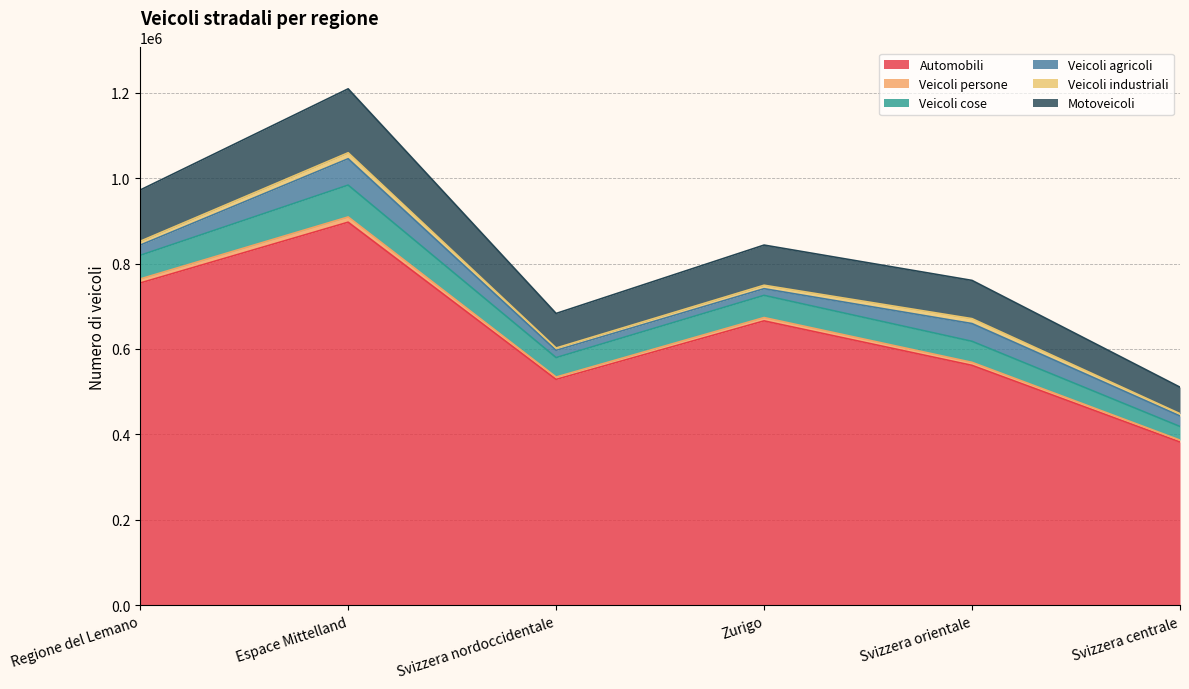

True or false: Motoveicoli and Veicoli persone intersect in this chart.

False